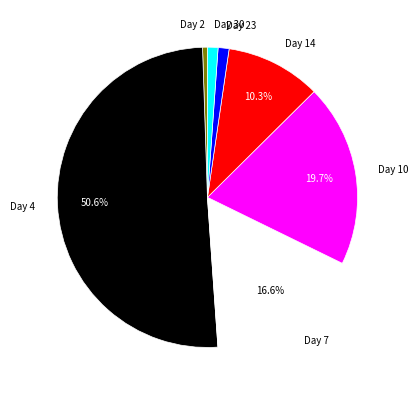

Combined, do Day 10 and Day 7 account for over 50%?

No